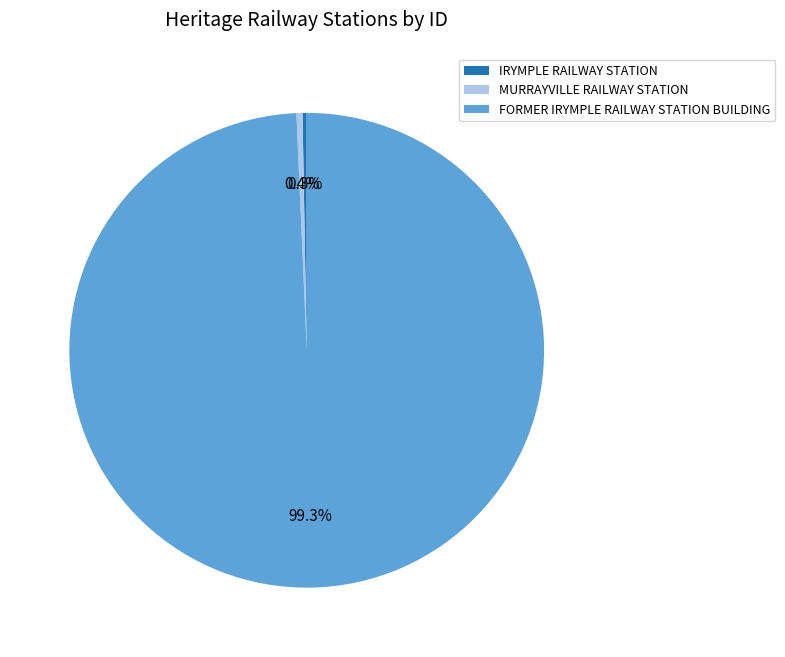

Count the number of slices in the pie.

3